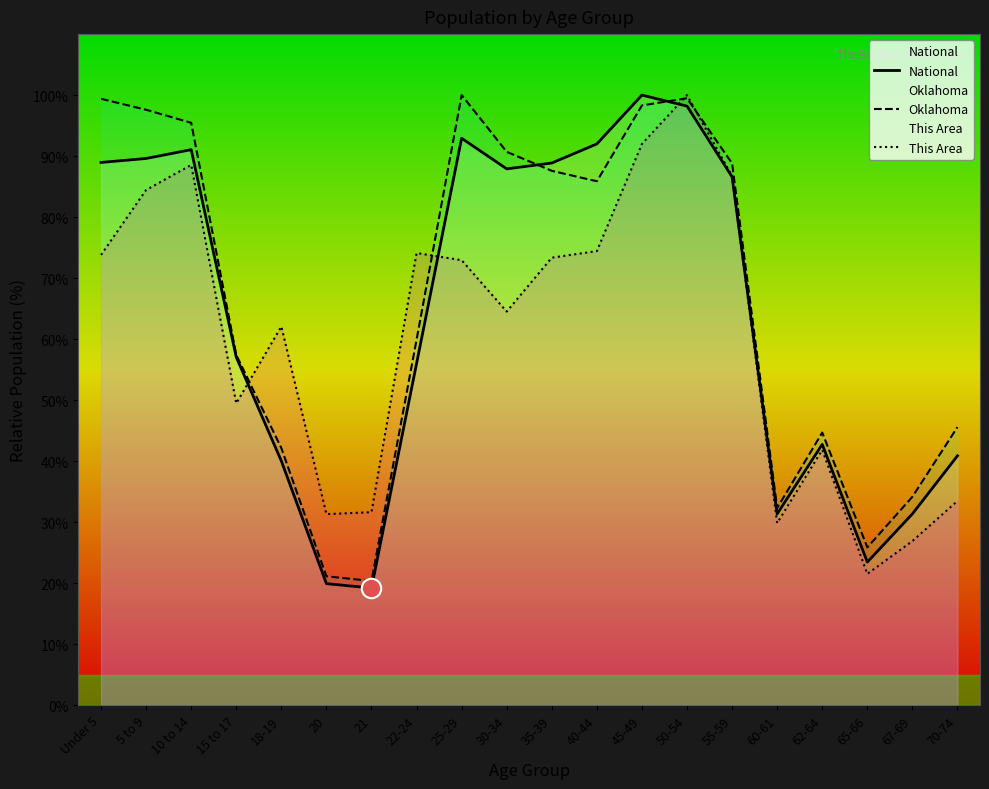

Reading left to right, what are all the values shown in this chart?

National: 89.0	89.6	91.1	57.0	40.0	19.9	19.2	56.0	92.9	87.9	88.9	92.0	100.0	98.2	86.6	31.3	42.7	23.4	31.3	40.9
Oklahoma: 99.4	97.6	95.5	57.4	42.1	21.1	20.3	59.9	100.0	90.7	87.6	85.9	98.3	99.5	88.8	32.3	44.7	25.8	34.1	45.6
This Area: 73.8	84.4	88.5	49.5	62.1	31.3	31.6	74.1	72.9	64.5	73.3	74.4	92.0	100.0	86.7	29.8	41.8	21.5	26.9	33.5